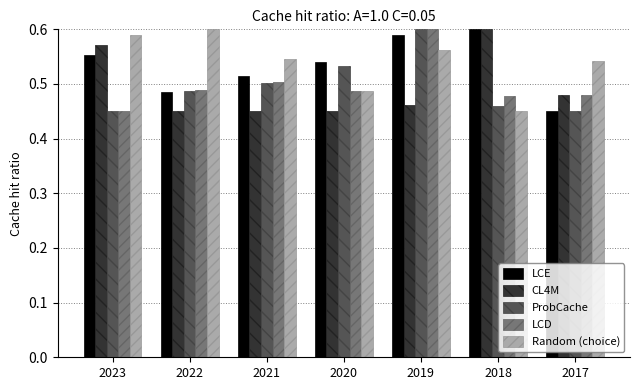

What is the sum of all ProbCache values?

3.5